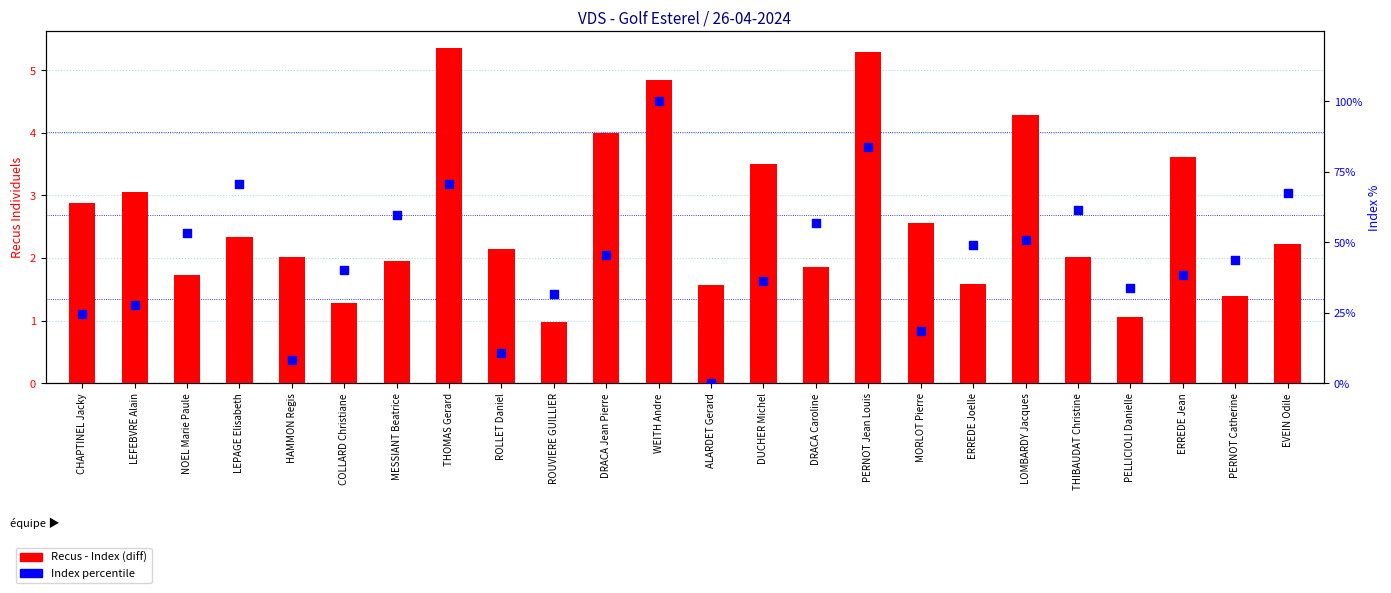

What is the total value across all series at DRACA Jean Pierre?

49.4